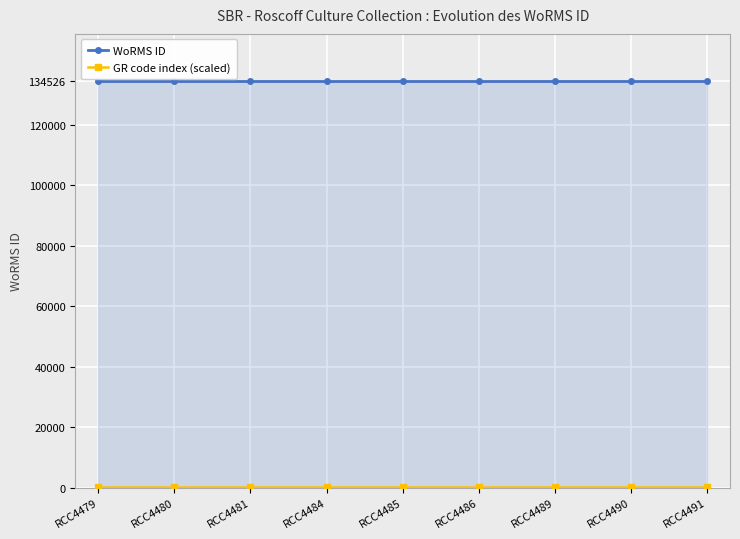

Between RCC4491 and RCC4489, which is larger?

RCC4491